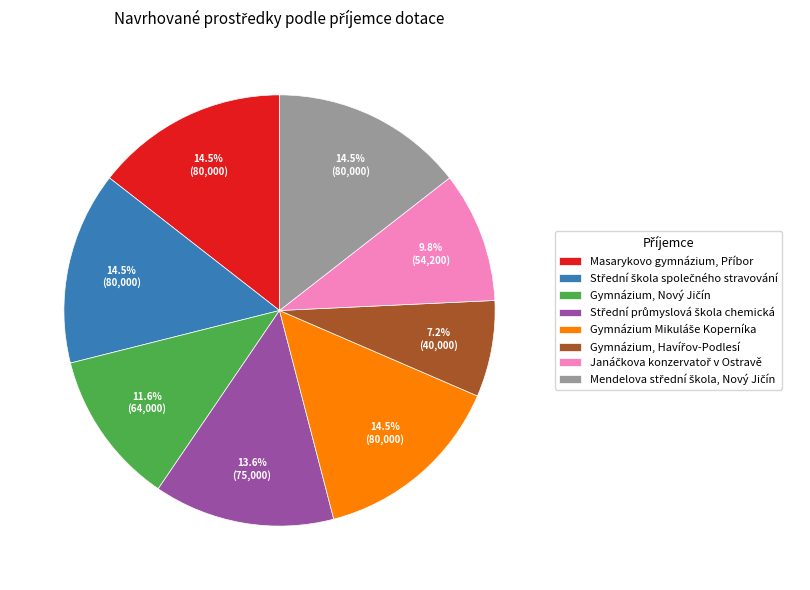

To the nearest percent, what is the difference between the largest and smallest slice percentages?

7%